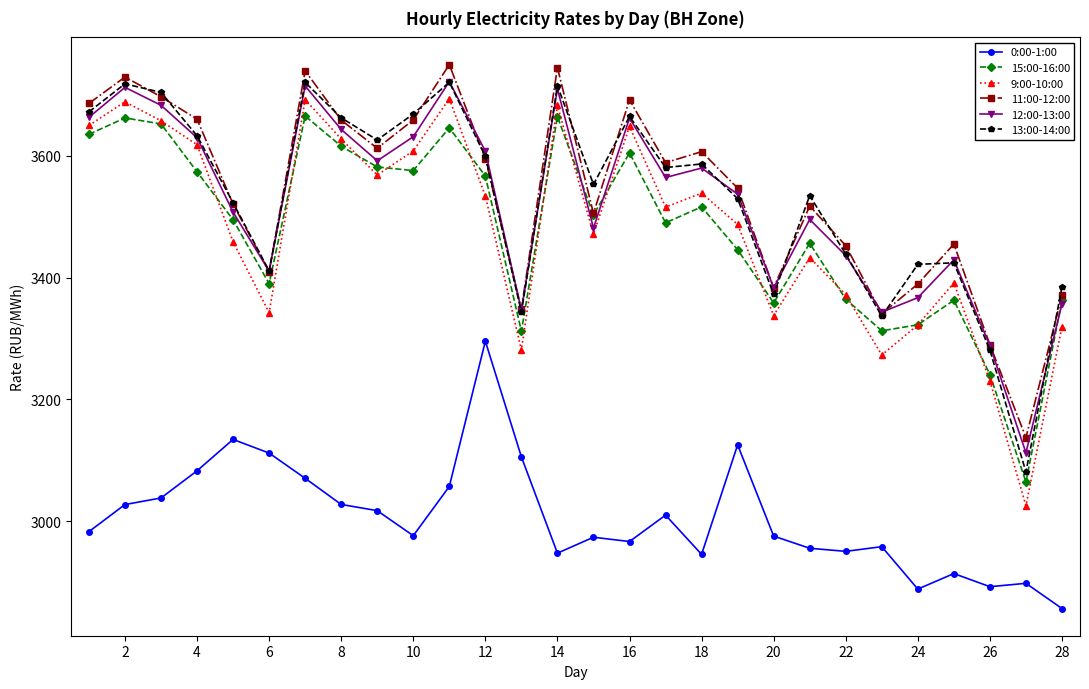

Which series has the largest range (max minus min)?

9:00-10:00